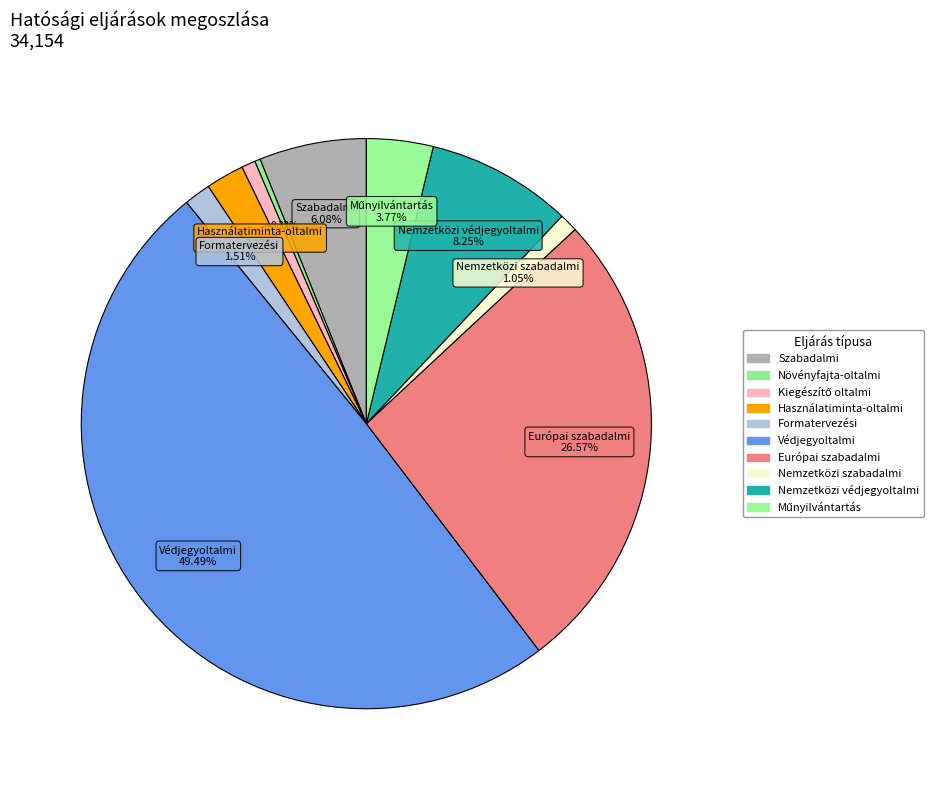

How many slices are in this pie chart?

10